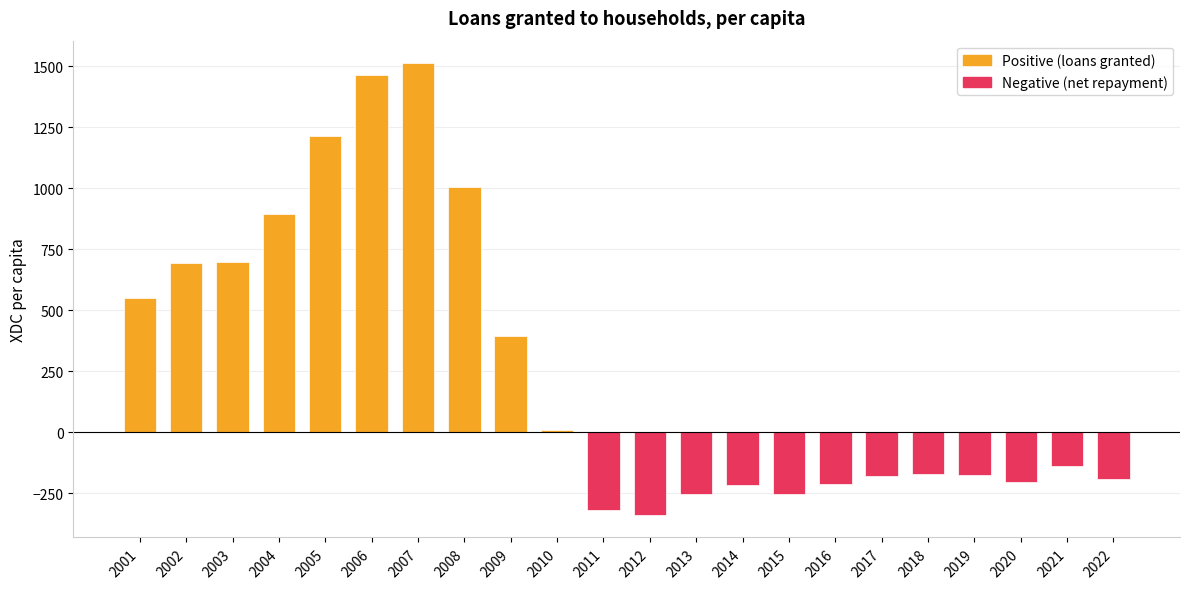

At which label is the value closest to 586?

2001